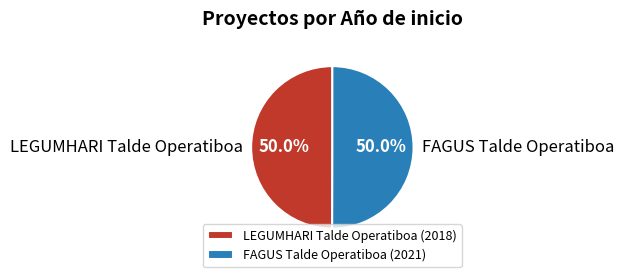

Approximately how many times larger is the value at FAGUS Talde Operatiboa compared to LEGUMHARI Talde Operatiboa?

1.0